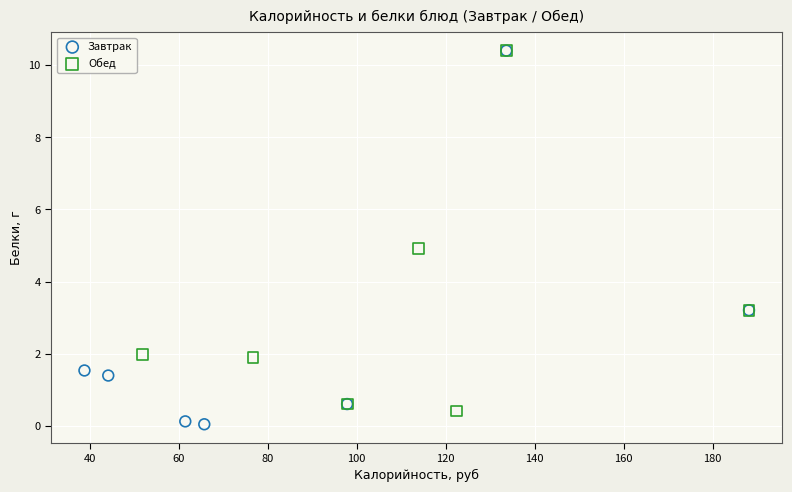

Which series has the largest Y range (max minus min)?

Завтрак